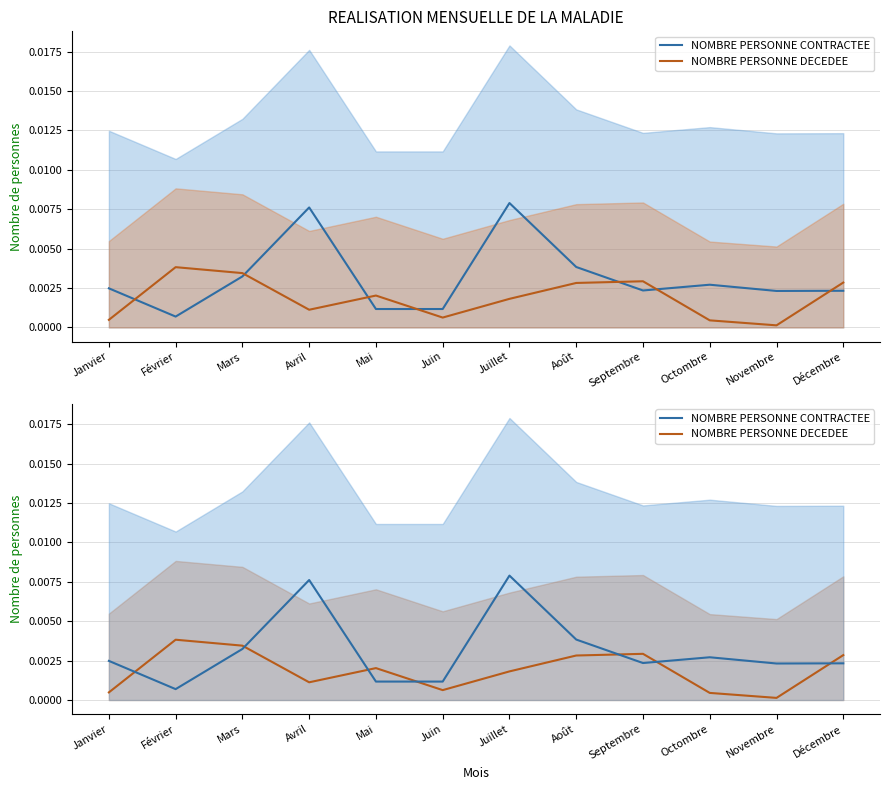

True or false: NOMBRE PERSONNE CONTRACTEE has a value of 0.0 at Juillet.

True